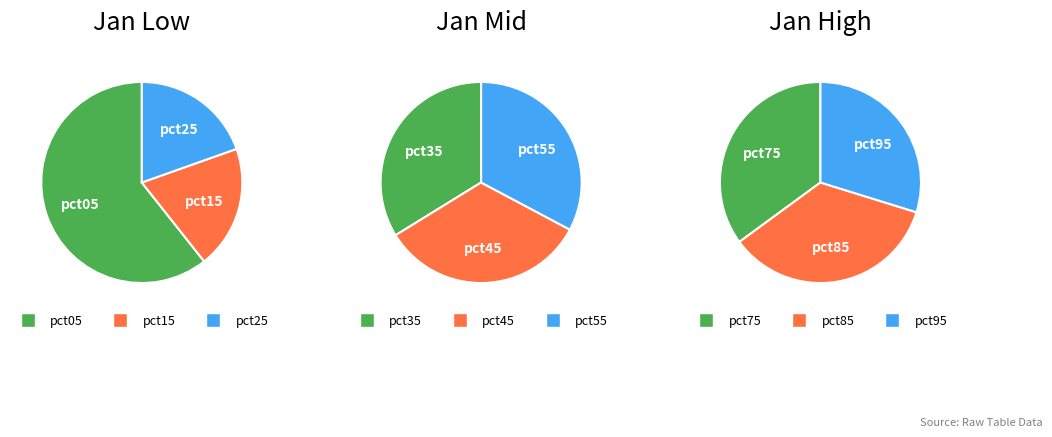

Is there a majority slice in this chart?

No